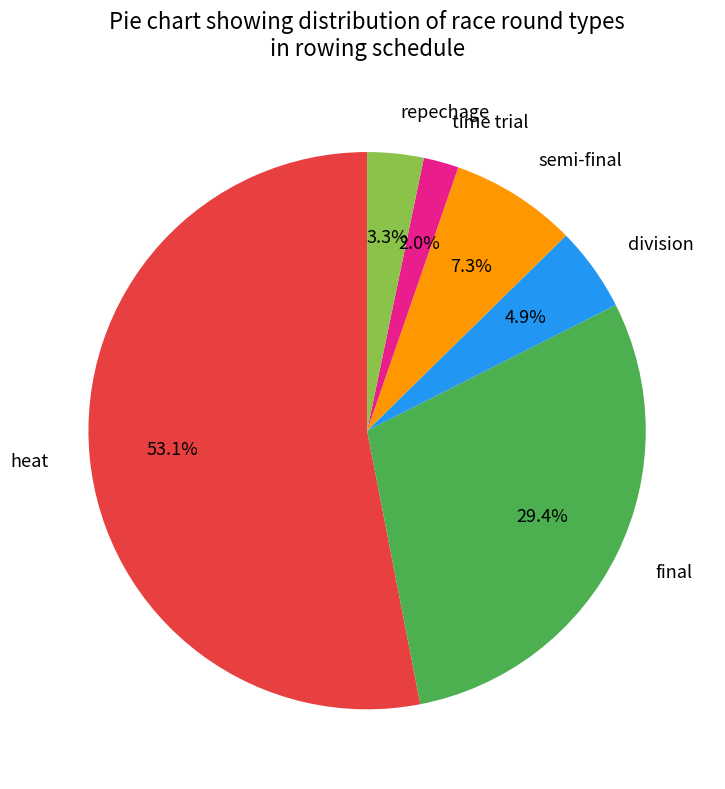

Rank the categories by value from highest to lowest.

heat, final, semi-final, division, repechage, time trial